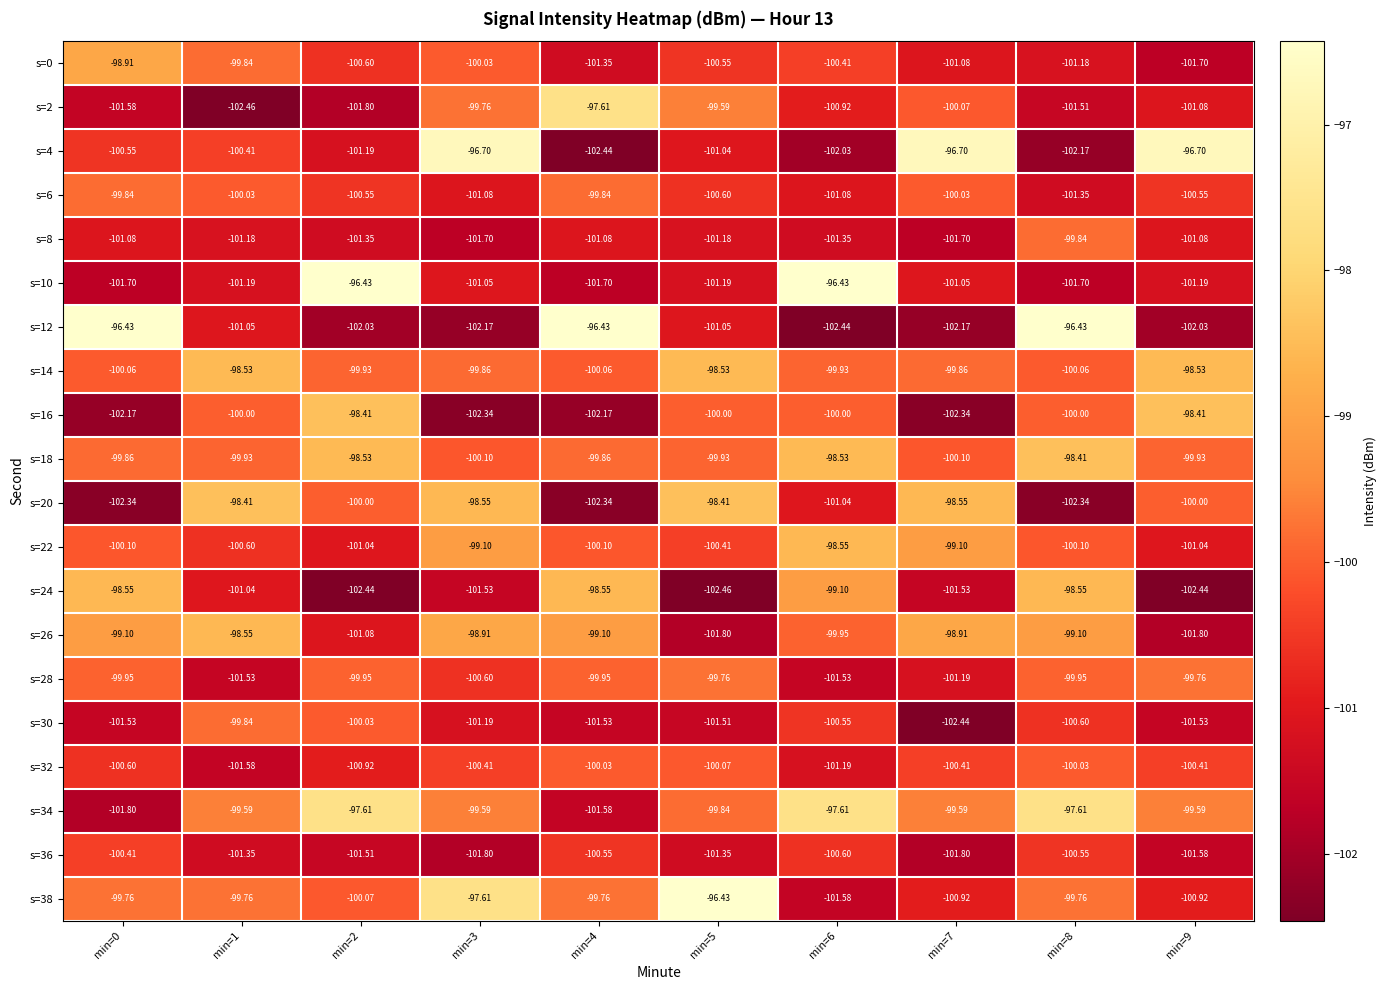

Is the value of s=32 at min=5 greater than the value of s=18 at min=6?

No